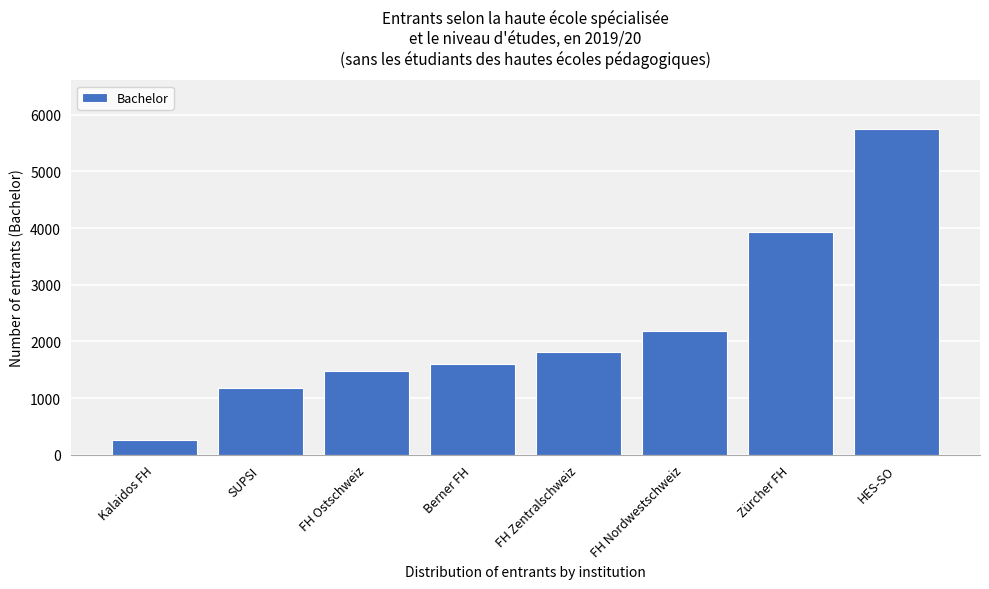

Reading left to right, transcribe all the data shown in this chart.

Kalaidos FH=260	SUPSI=1185	FH Ostschweiz=1471	Berner FH=1604	FH Zentralschweiz=1820	FH Nordwestschweiz=2189	Zürcher FH=3929	HES-SO=5744